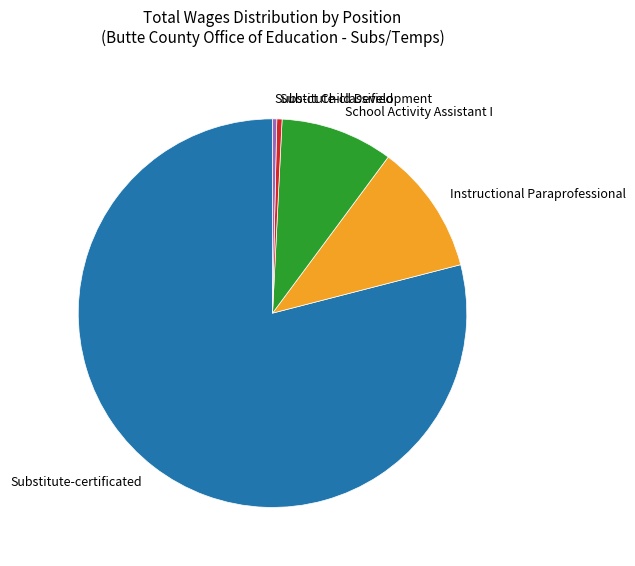

Is there a majority slice in this chart?

Yes